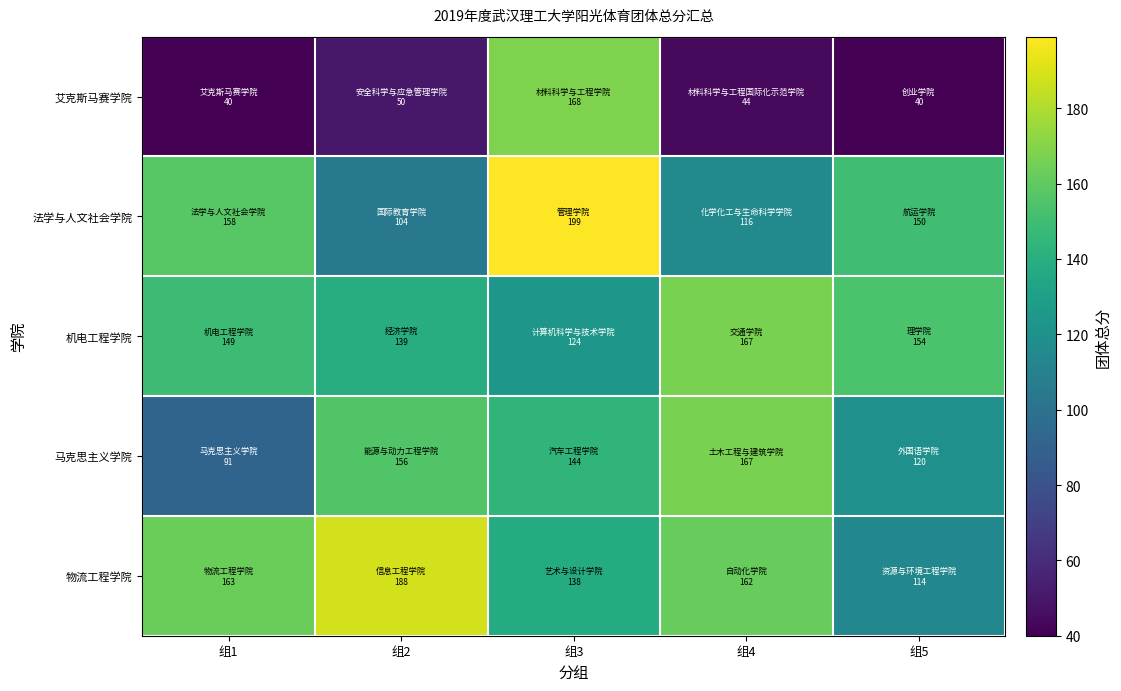

Reading left to right, what are all the values shown in this chart?

艾克斯马赛学院: 组1=40	组2=50	组3=168	组4=44	组5=40
法学与人文社会学院: 组1=158	组2=104	组3=199	组4=116	组5=150
机电工程学院: 组1=149	组2=139	组3=124	组4=167	组5=154
马克思主义学院: 组1=91	组2=156	组3=144	组4=167	组5=120
物流工程学院: 组1=163	组2=188	组3=138	组4=162	组5=114